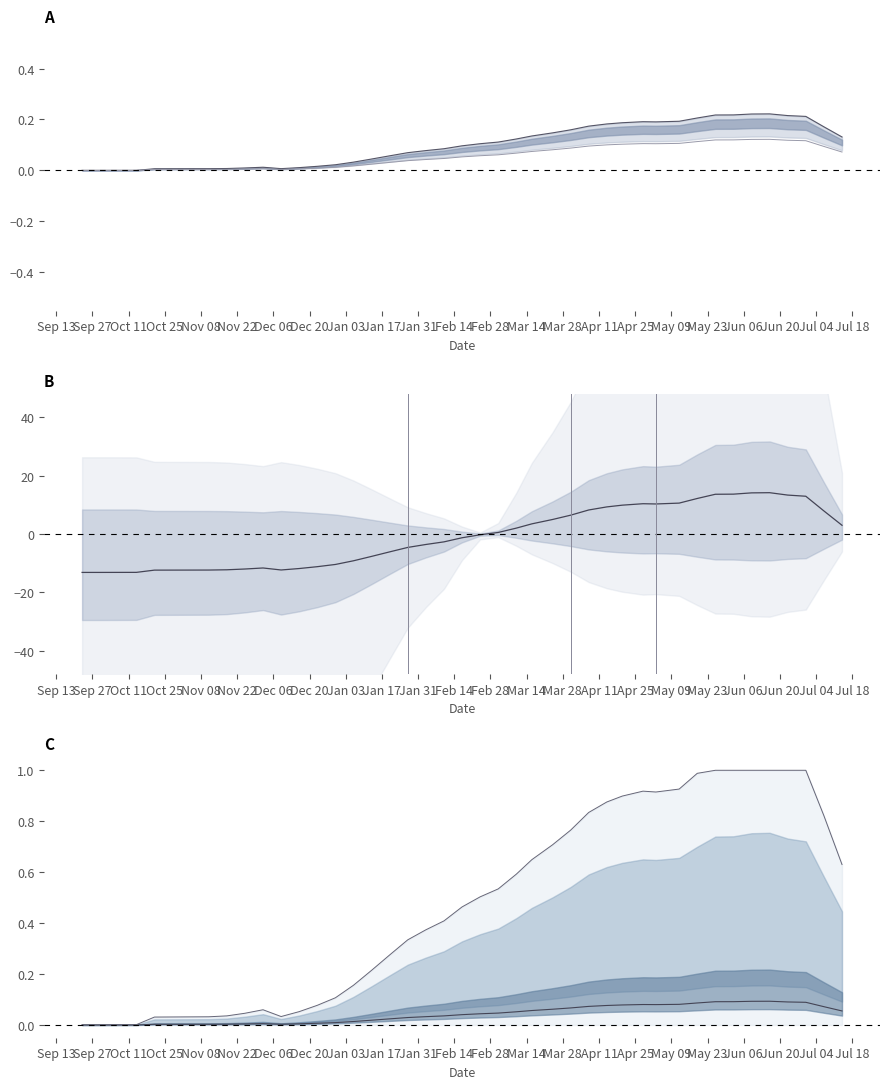

What is the maximum value for balance_kNIS top line?

1.0